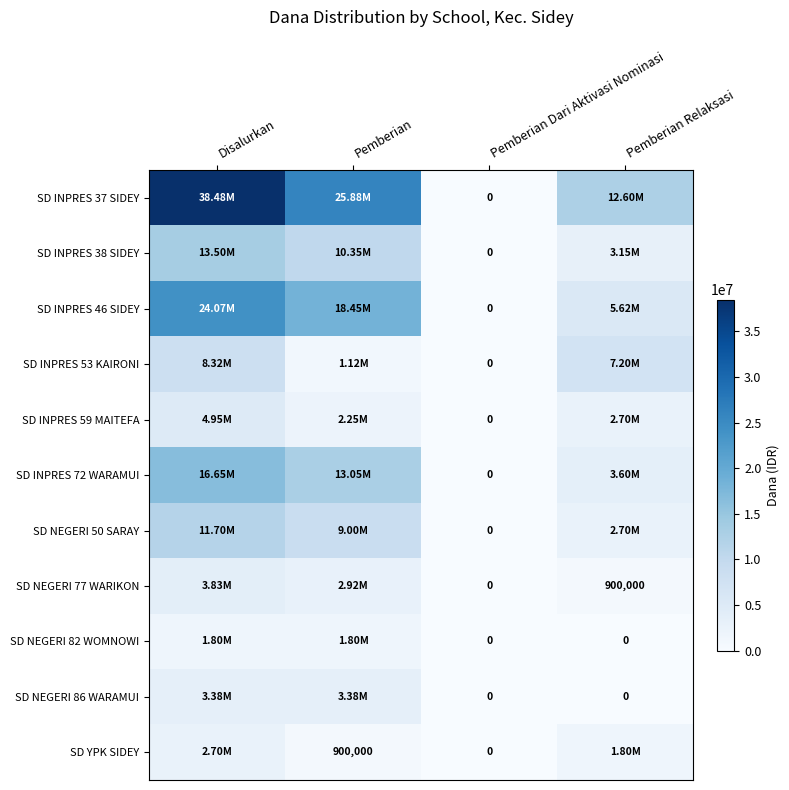

Which has a higher value, Disalurkan or Pemberian Dari Aktivasi Nominasi?

Disalurkan